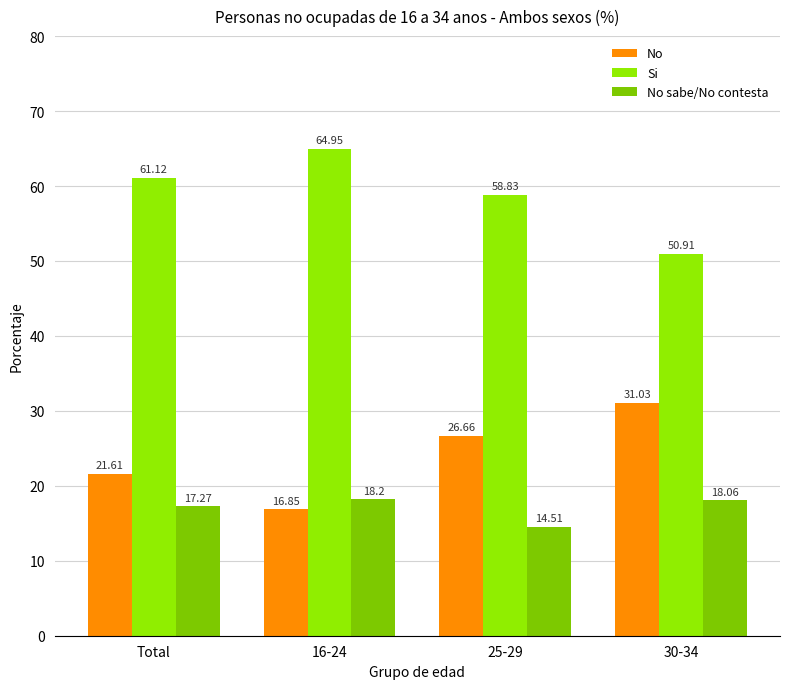

At 30-34, list the series in order from largest to smallest.

Si, No, No sabe/No contesta